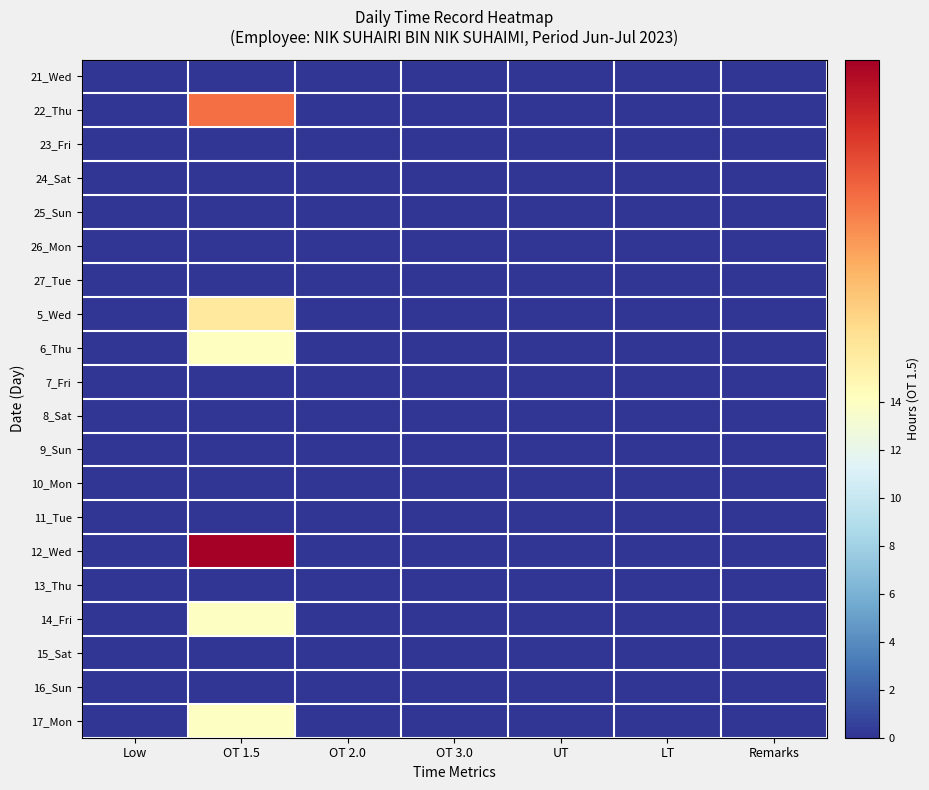

Reading right to left, transcribe all the data shown in this chart.

21_Wed: Remarks=0.0	LT=0.0	UT=0.0	OT 3.0=0.0	OT 2.0=0.0	OT 1.5=0.0	Low=0.0
22_Thu: Remarks=0.0	LT=0.0	UT=0.0	OT 3.0=0.0	OT 2.0=0.0	OT 1.5=14.3	Low=0.0
23_Fri: Remarks=0.0	LT=0.0	UT=0.0	OT 3.0=0.0	OT 2.0=0.0	OT 1.5=0.0	Low=0.0
24_Sat: Remarks=0.0	LT=0.0	UT=0.0	OT 3.0=0.0	OT 2.0=0.0	OT 1.5=0.0	Low=0.0
25_Sun: Remarks=0.0	LT=0.0	UT=0.0	OT 3.0=0.0	OT 2.0=0.0	OT 1.5=0.0	Low=0.0
26_Mon: Remarks=0.0	LT=0.0	UT=0.0	OT 3.0=0.0	OT 2.0=0.0	OT 1.5=0.0	Low=0.0
27_Tue: Remarks=0.0	LT=0.0	UT=0.0	OT 3.0=0.0	OT 2.0=0.0	OT 1.5=0.0	Low=0.0
5_Wed: Remarks=0.0	LT=0.0	UT=0.0	OT 3.0=0.0	OT 2.0=0.0	OT 1.5=14.2	Low=0.0
6_Thu: Remarks=0.0	LT=0.0	UT=0.0	OT 3.0=0.0	OT 2.0=0.0	OT 1.5=14.1	Low=0.0
7_Fri: Remarks=0.0	LT=0.0	UT=0.0	OT 3.0=0.0	OT 2.0=0.0	OT 1.5=0.0	Low=0.0
8_Sat: Remarks=0.0	LT=0.0	UT=0.0	OT 3.0=0.0	OT 2.0=0.0	OT 1.5=0.0	Low=0.0
9_Sun: Remarks=0.0	LT=0.0	UT=0.0	OT 3.0=0.0	OT 2.0=0.0	OT 1.5=0.0	Low=0.0
10_Mon: Remarks=0.0	LT=0.0	UT=0.0	OT 3.0=0.0	OT 2.0=0.0	OT 1.5=0.0	Low=0.0
11_Tue: Remarks=0.0	LT=0.0	UT=0.0	OT 3.0=0.0	OT 2.0=0.0	OT 1.5=0.0	Low=0.0
12_Wed: Remarks=0.0	LT=0.0	UT=0.0	OT 3.0=0.0	OT 2.0=0.0	OT 1.5=14.3	Low=0.0
13_Thu: Remarks=0.0	LT=0.0	UT=0.0	OT 3.0=0.0	OT 2.0=0.0	OT 1.5=0.0	Low=0.0
14_Fri: Remarks=0.0	LT=0.0	UT=0.0	OT 3.0=0.0	OT 2.0=0.0	OT 1.5=14.0	Low=0.0
15_Sat: Remarks=0.0	LT=0.0	UT=0.0	OT 3.0=0.0	OT 2.0=0.0	OT 1.5=0.0	Low=0.0
16_Sun: Remarks=0.0	LT=0.0	UT=0.0	OT 3.0=0.0	OT 2.0=0.0	OT 1.5=0.0	Low=0.0
17_Mon: Remarks=0.0	LT=0.0	UT=0.0	OT 3.0=0.0	OT 2.0=0.0	OT 1.5=13.9	Low=0.0